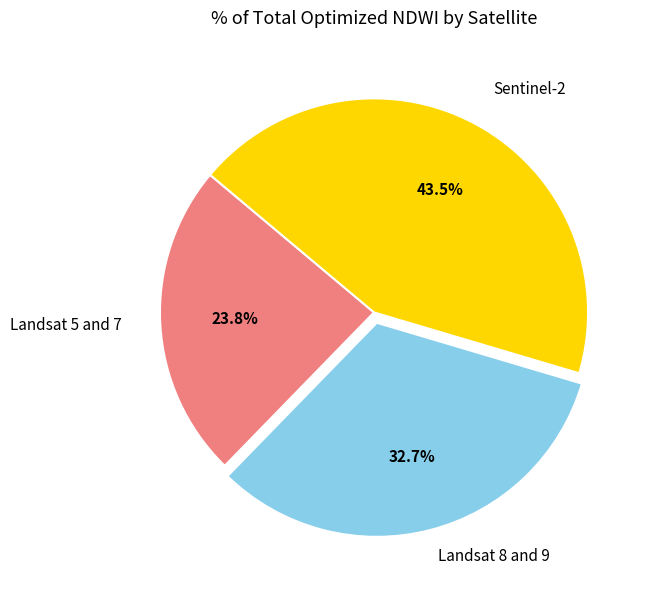

Is there a majority slice in this chart?

No